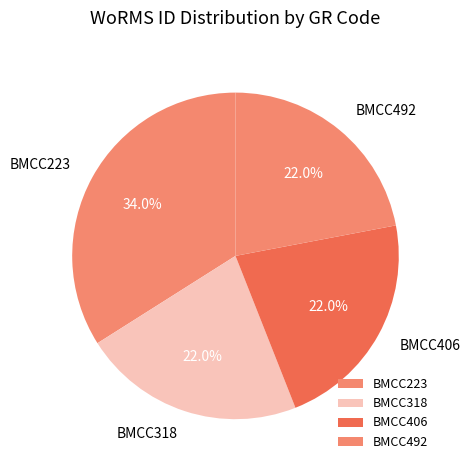

How many slices are in this pie chart?

4